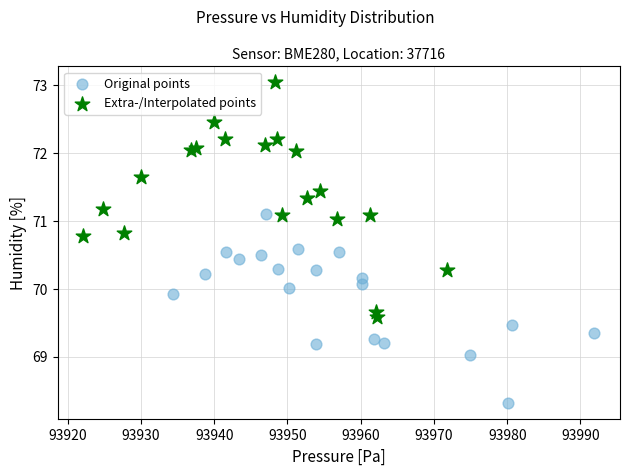

Which series contains the highest Y value?

Extra-/Interpolated points